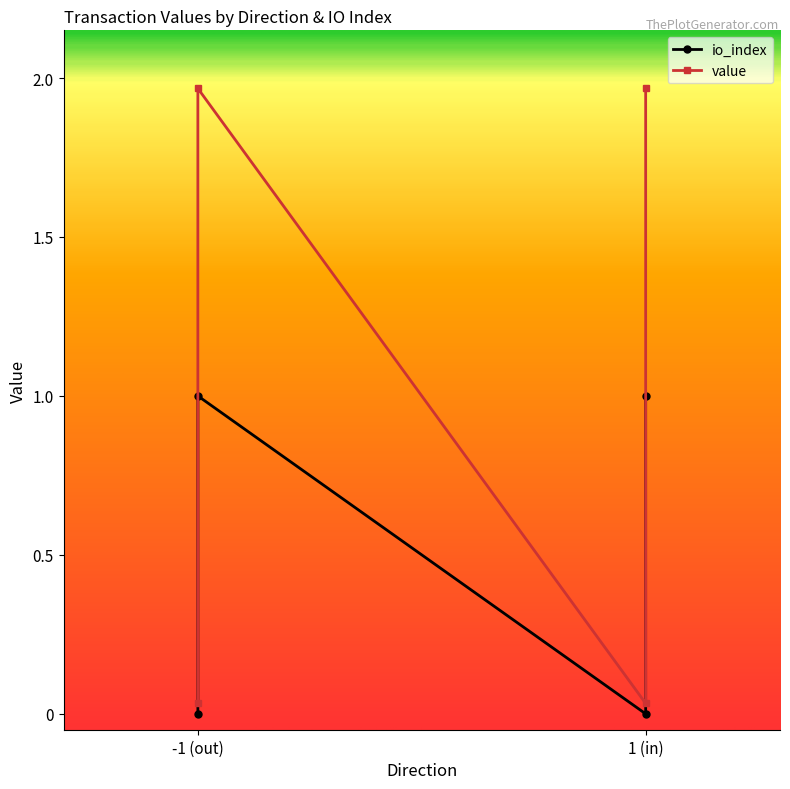

What are all the series names shown in the legend?

io_index, value